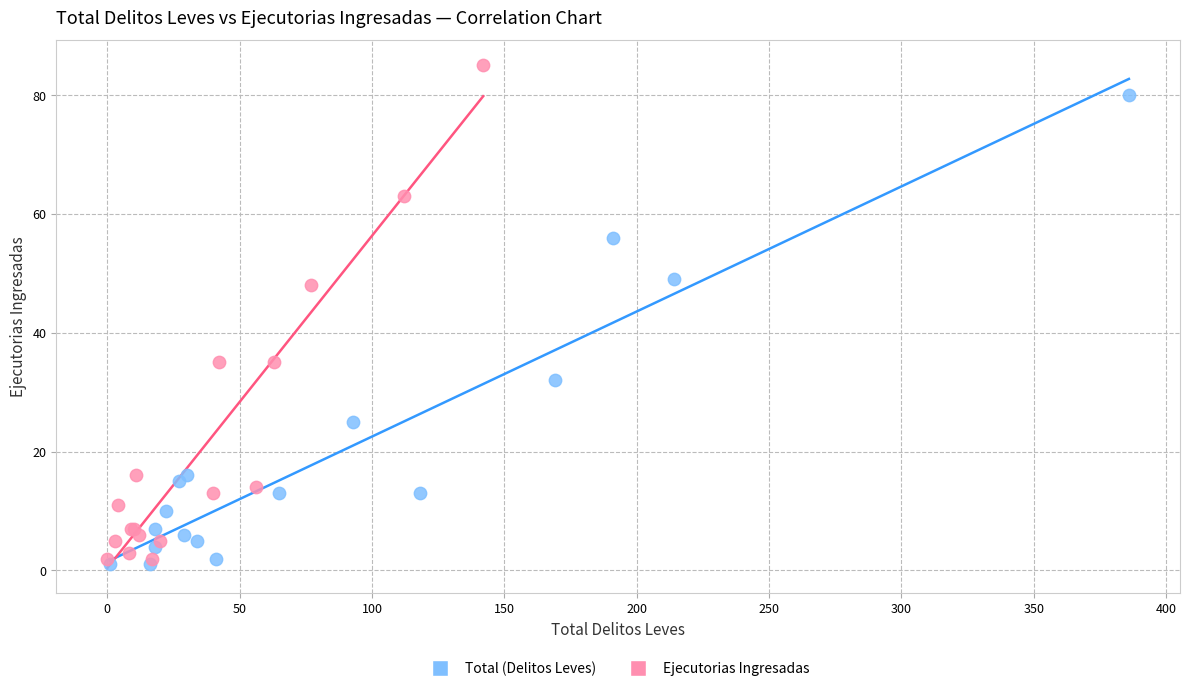

Which series contains the highest Y value?

Ejecutorias Ingresadas